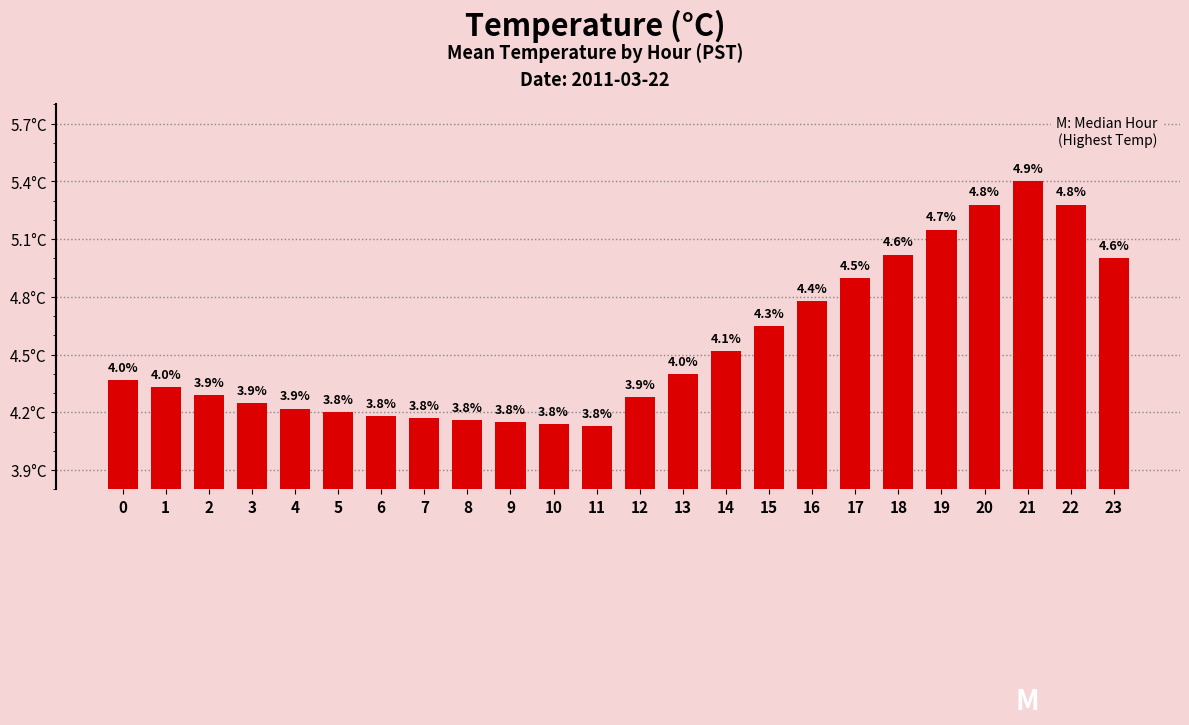

Does the chart contain any negative values?

No